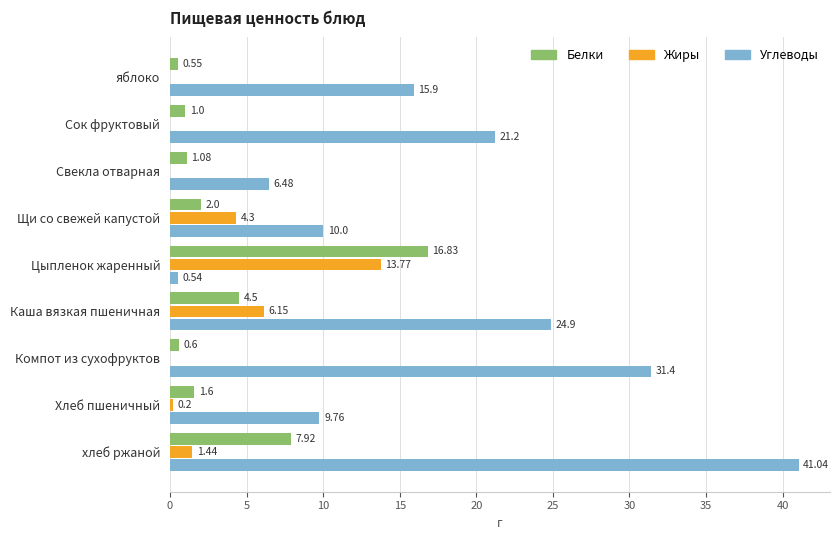

Between Компот из сухофруктов and хлеб ржаной, which series saw the biggest shift?

Углеводы